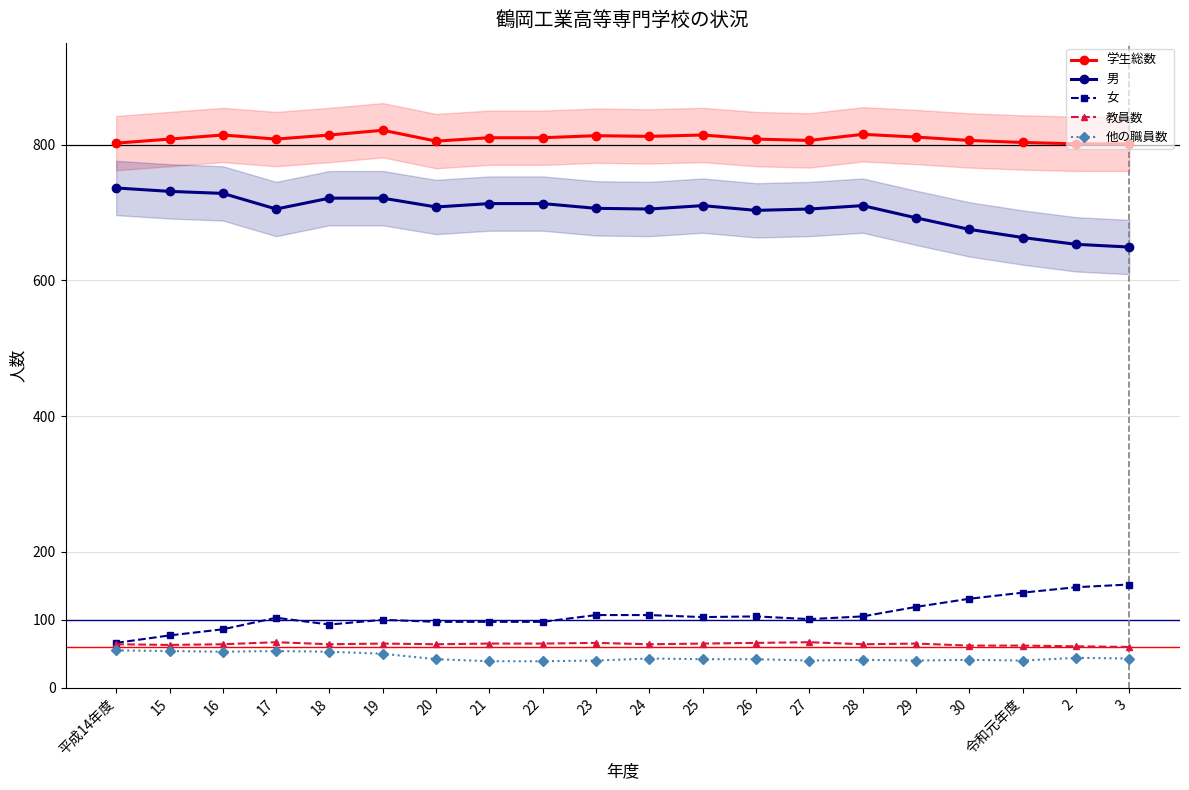

In 教員数, how many points are lower than both neighbors (excluding endpoints)?

5